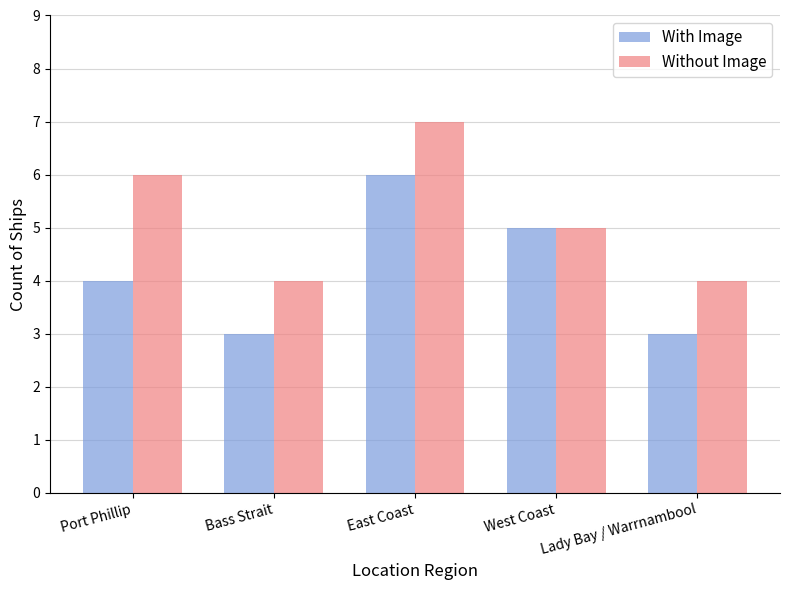

Reading left to right, transcribe all the data shown in this chart.

With Image: 4	3	6	5	3
Without Image: 6	4	7	5	4